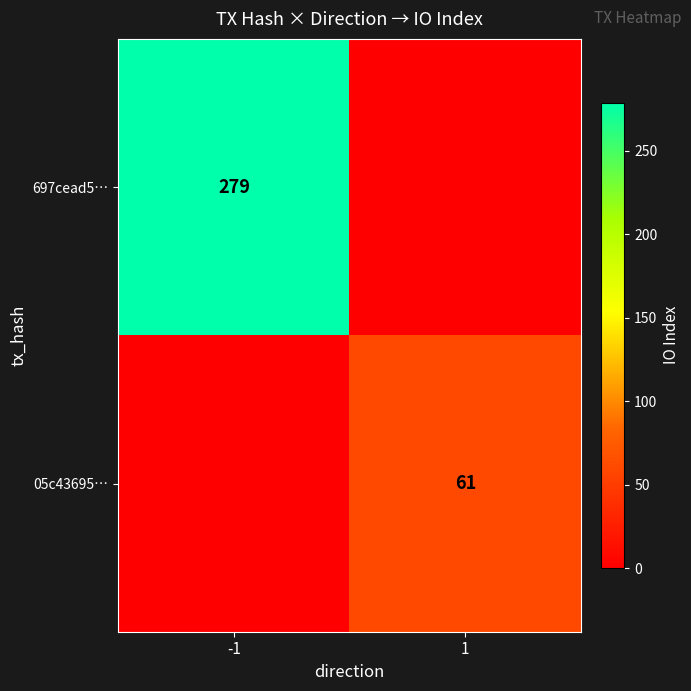

What is the difference between the highest and lowest values at 1?

61